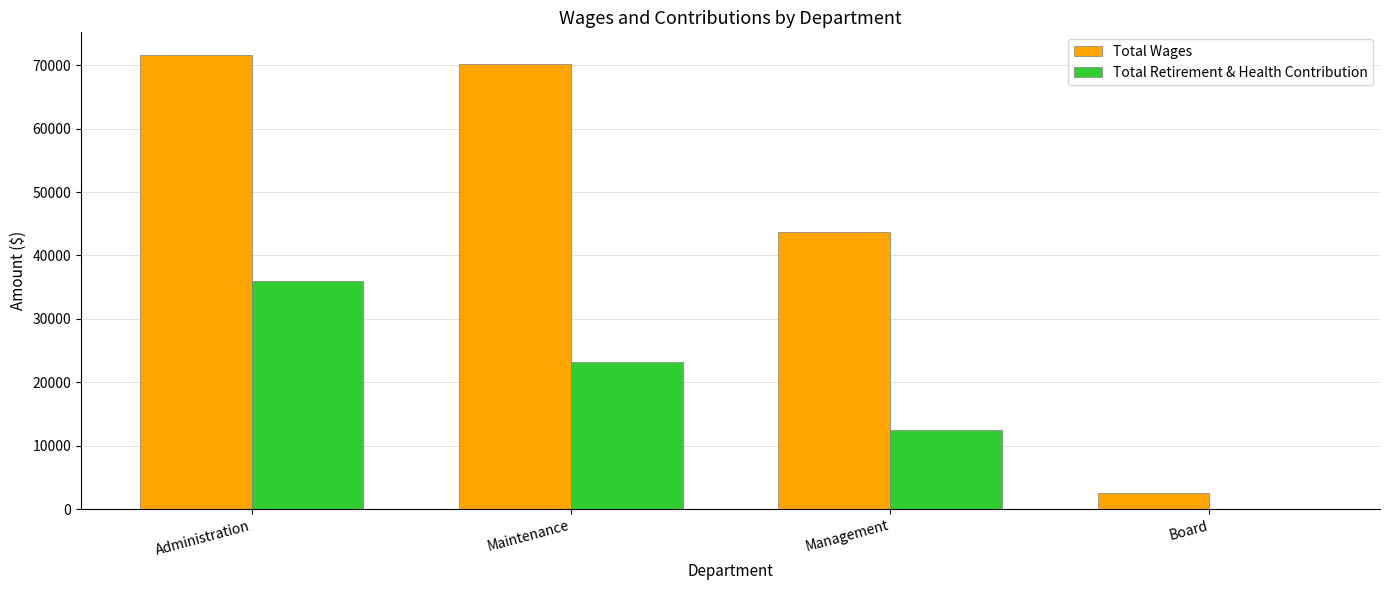

Reading left to right, what are all the values shown in this chart?

Total Wages: Administration=71605	Maintenance=70240	Management=43621	Board=2600
Total Retirement & Health Contribution: Administration=35916	Maintenance=23212	Management=12454	Board=0